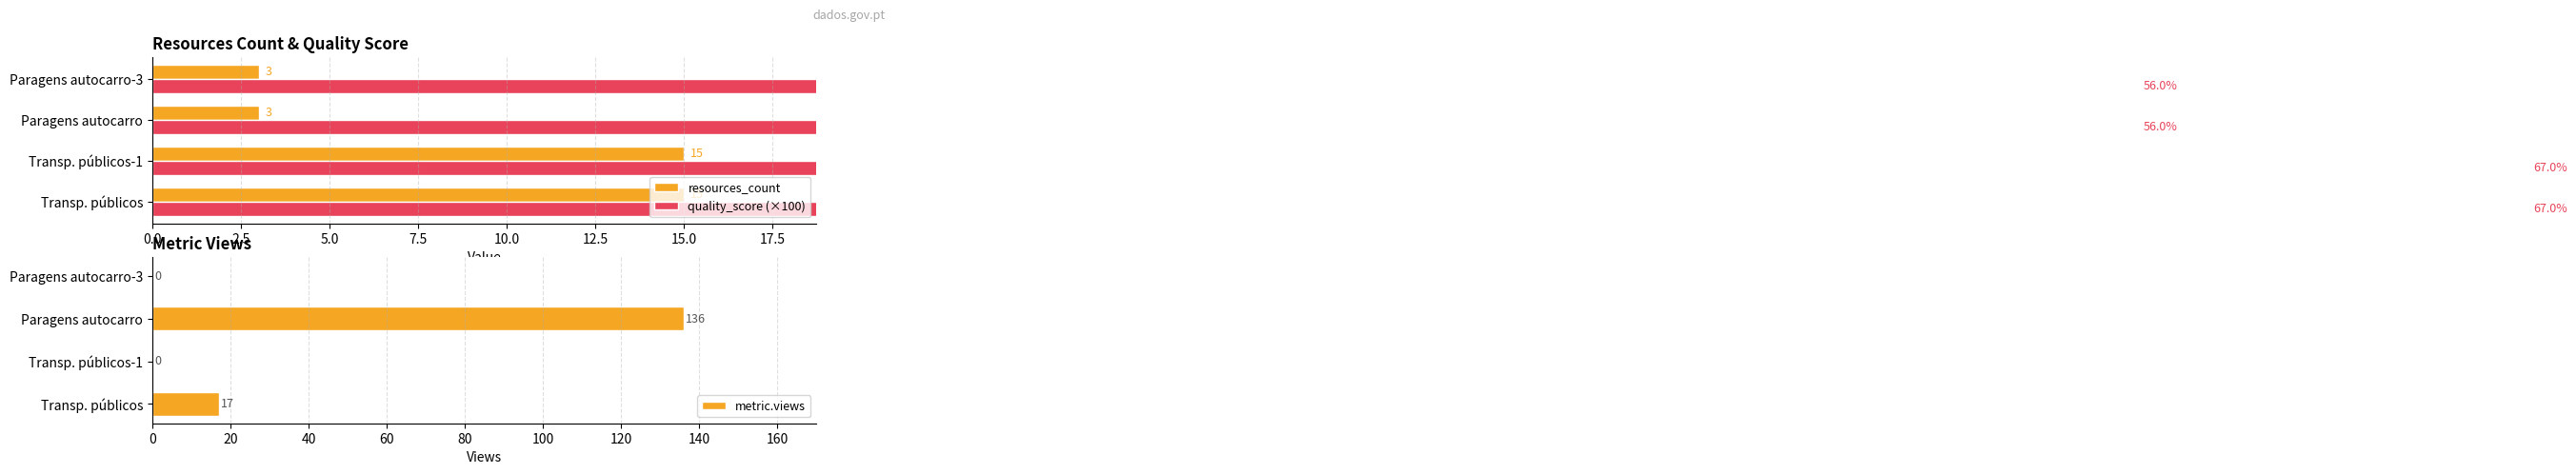

The value of metric.views at Paragens autocarro is 78. True or false?

False